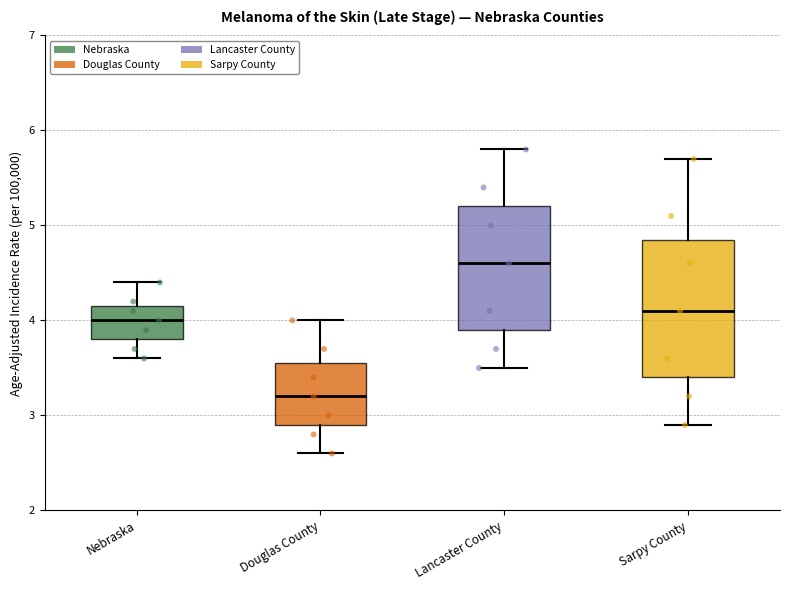

Where is the lower edge of the box for Nebraska on the y-axis? The values are not printed on the chart, so give them approximately, as read against the axis.

3.8